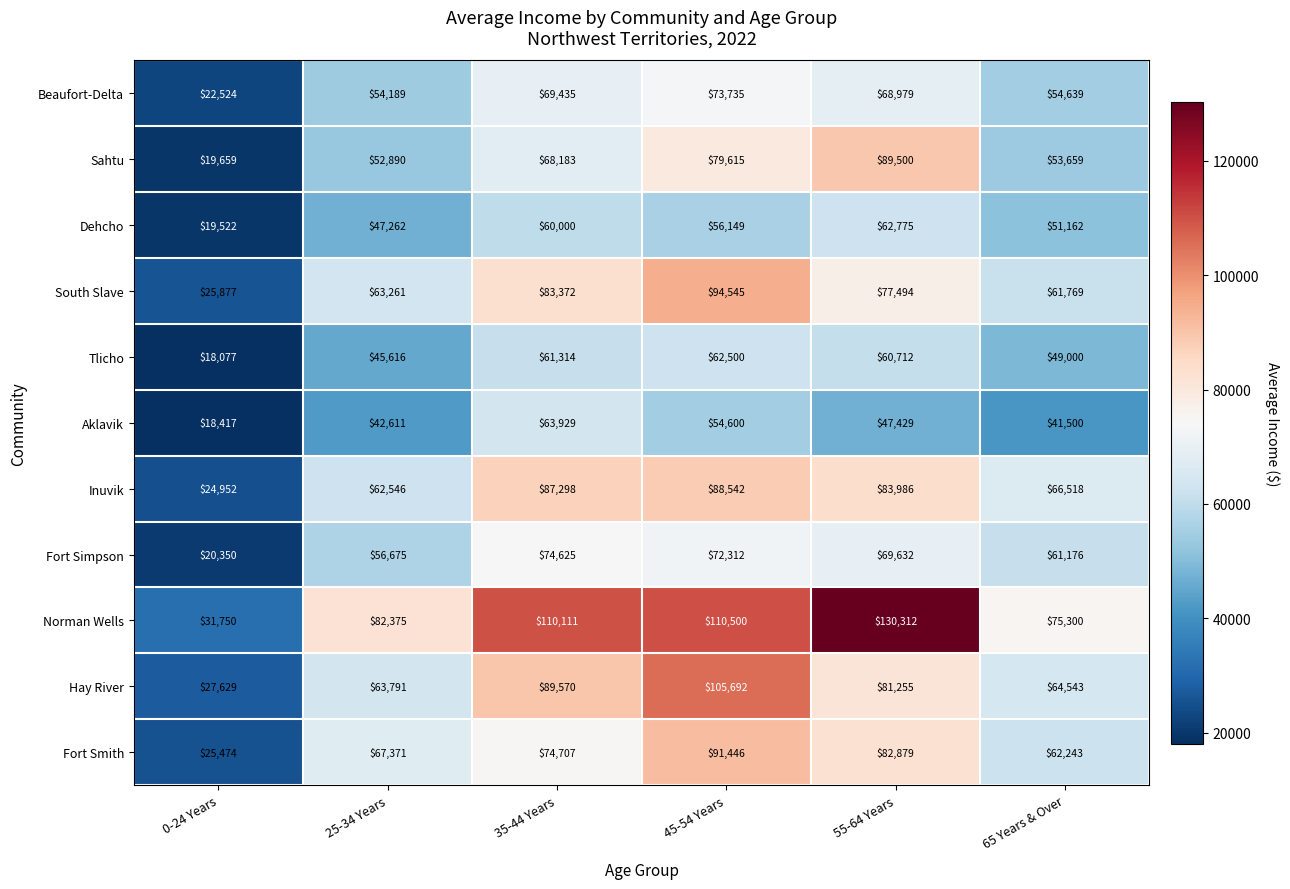

What is the difference between the highest and lowest values at 25-34 Years?

39764